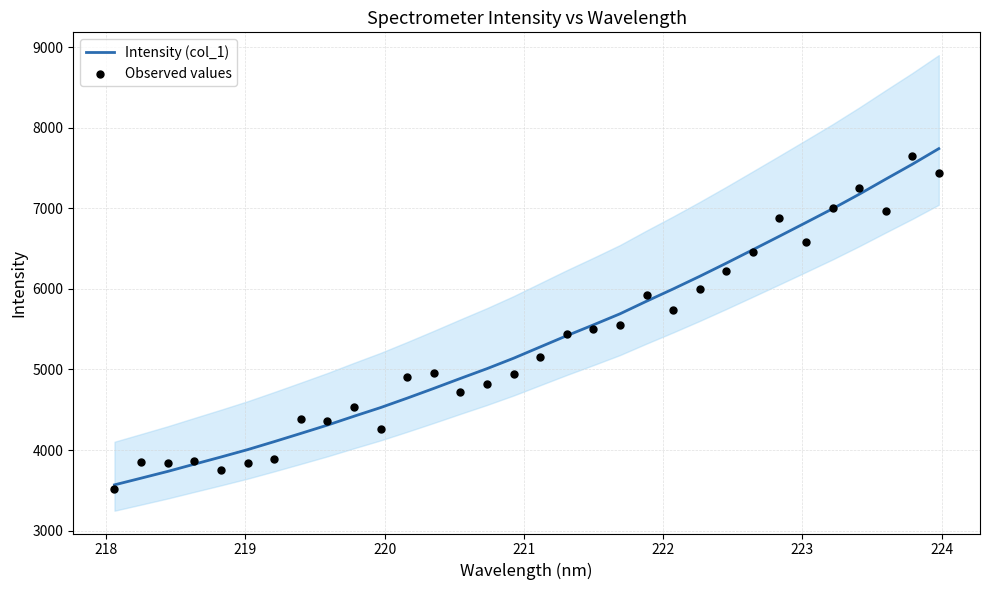

Which series reaches the minimum Y coordinate?

Observed values